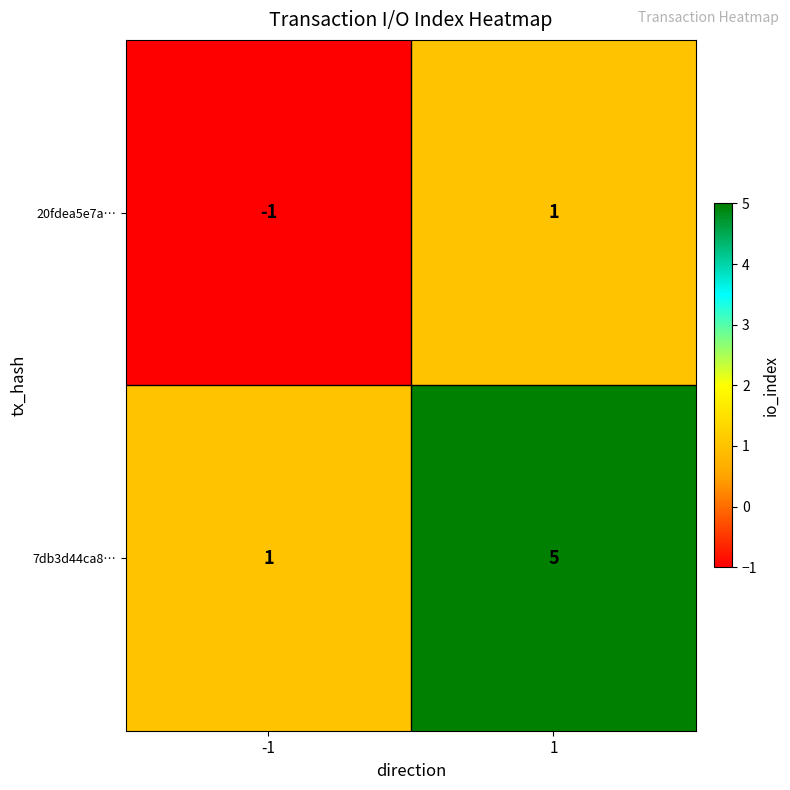

At -1, list the series in order from largest to smallest.

7db3d44ca8…, 20fdea5e7a…